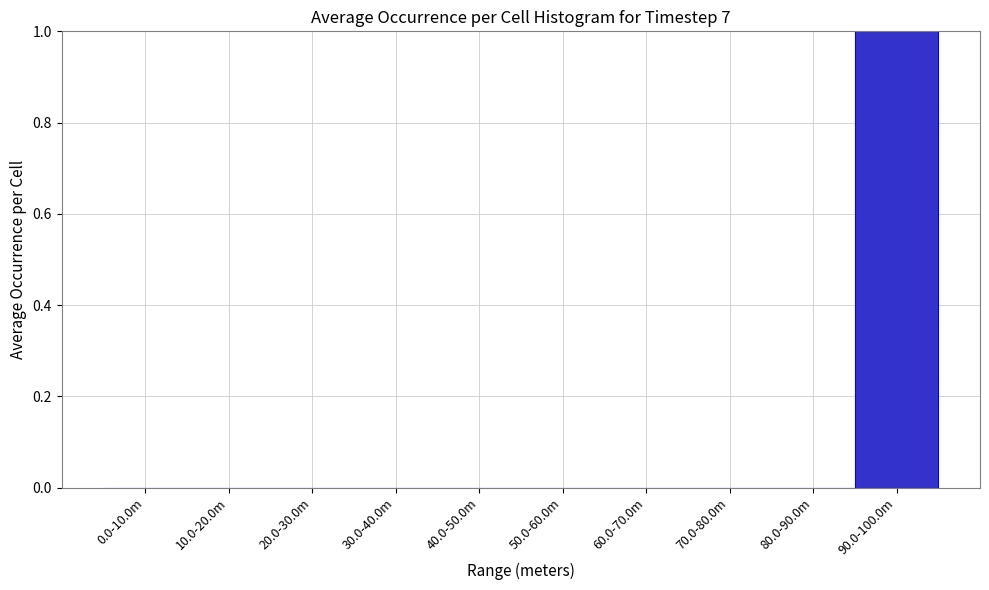

Reading left to right, transcribe all the data shown in this chart.

0.0-10.0m=0	10.0-20.0m=0	20.0-30.0m=0	30.0-40.0m=0	40.0-50.0m=0	50.0-60.0m=0	60.0-70.0m=0	70.0-80.0m=0	80.0-90.0m=0	90.0-100.0m=1